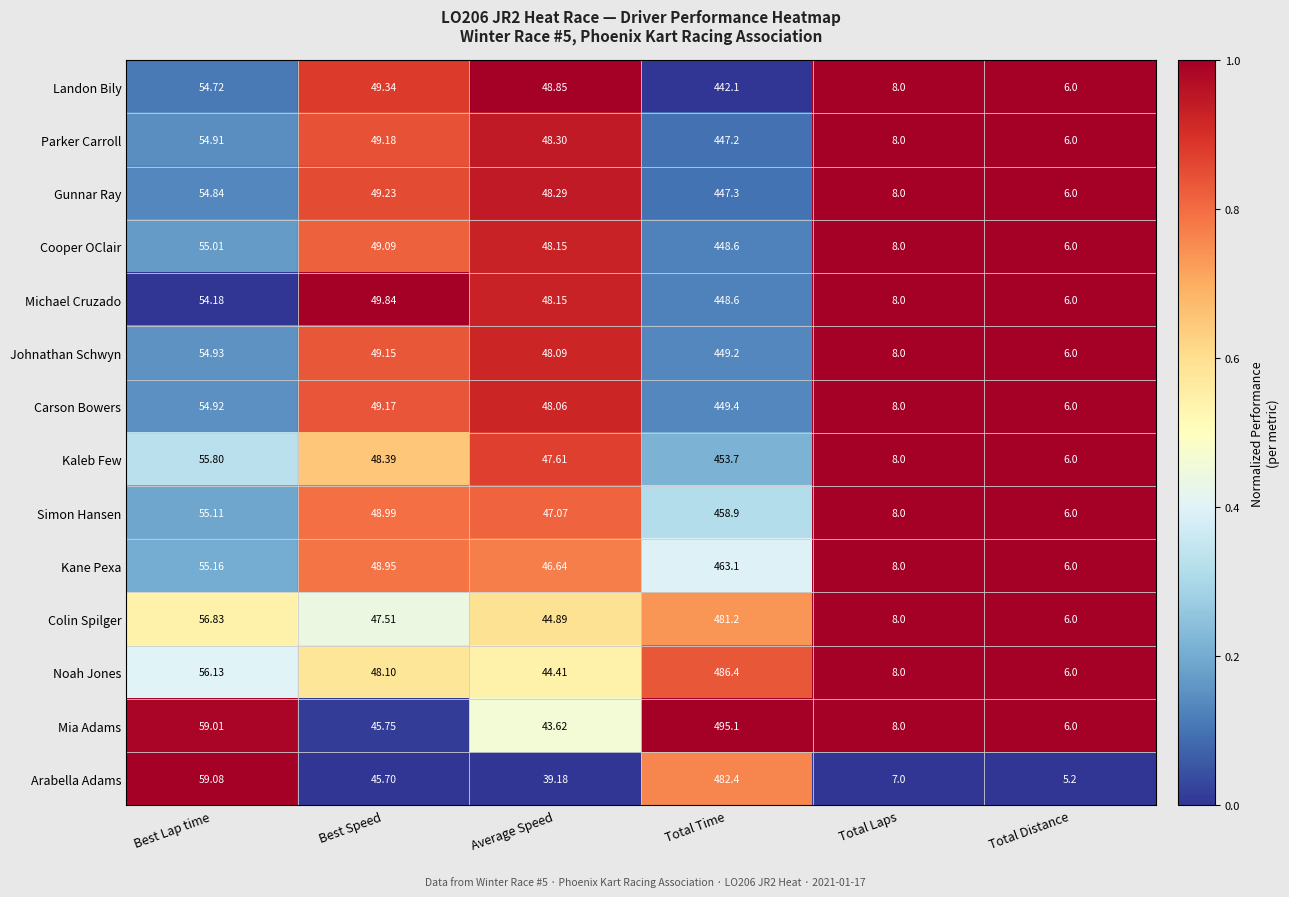

At which category is the sum across all series the highest?

Total Time